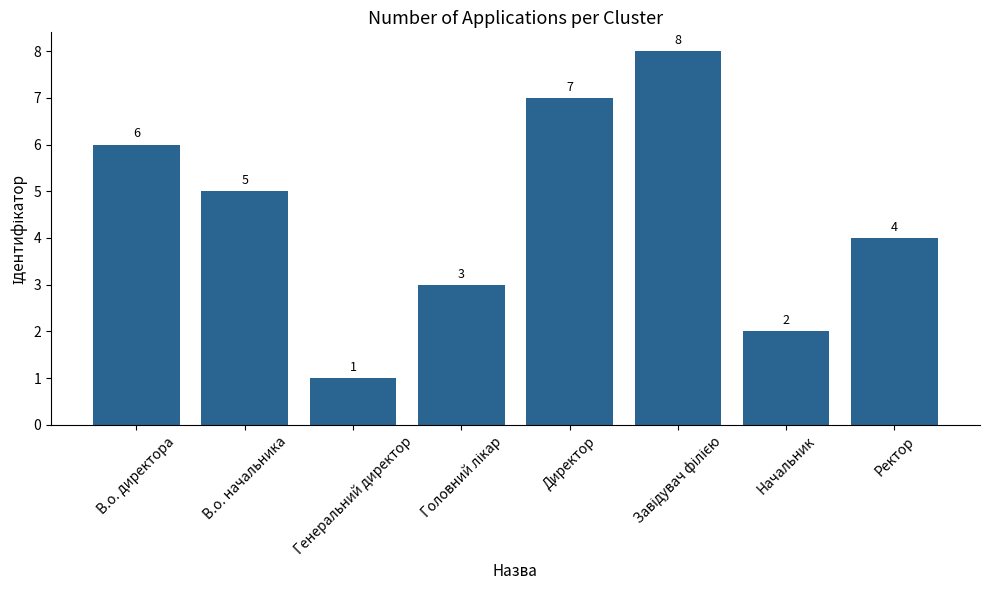

What is the difference between the maximum and minimum values?

7